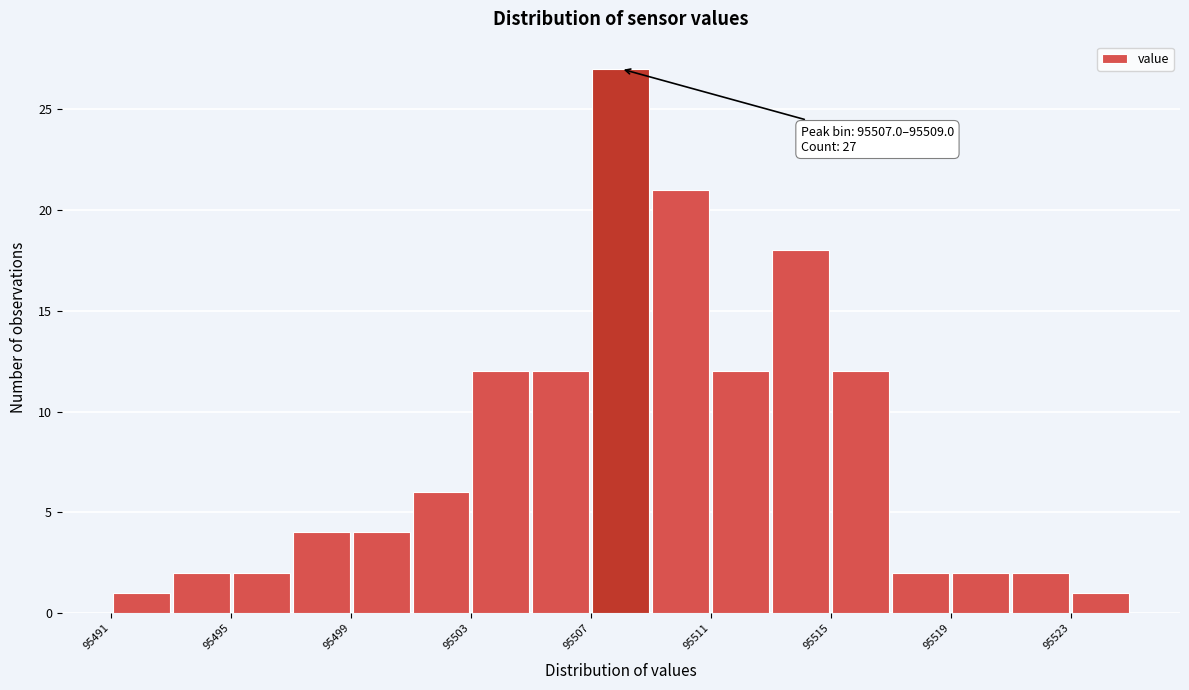

Which range on the x-axis has the tallest bar?

95507 to 95509